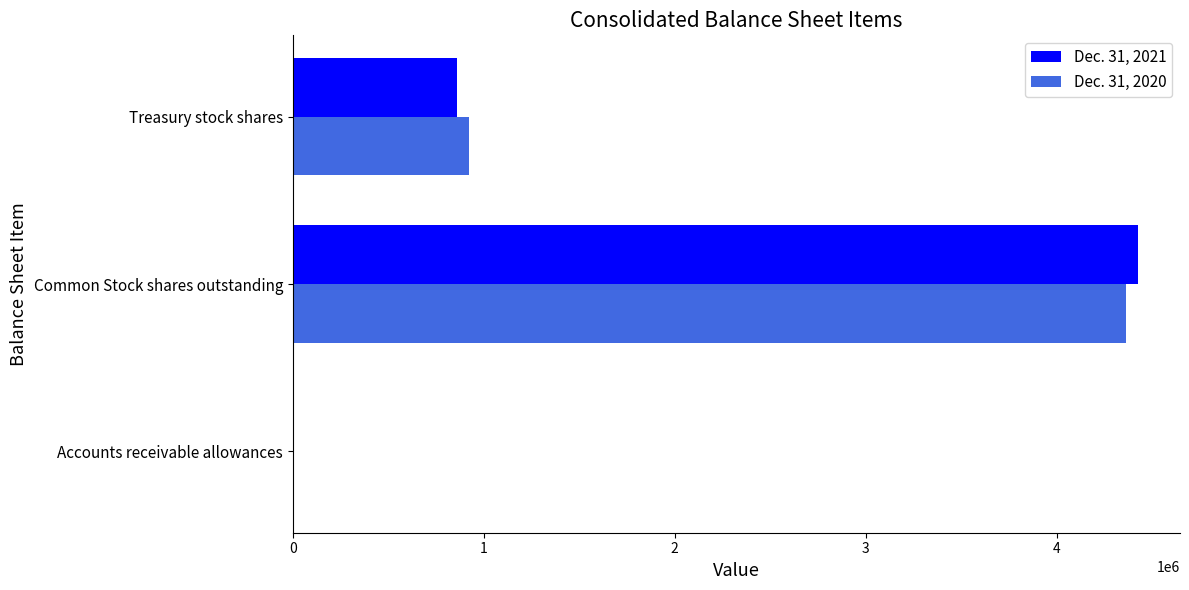

Count the number of categories in the chart.

3